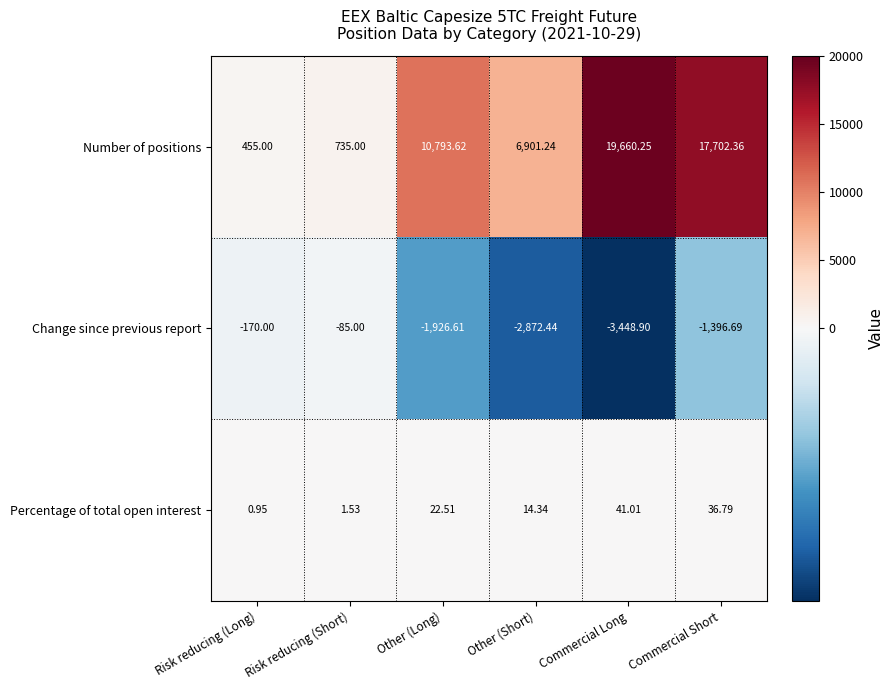

Which category has the lowest value across all series?

Commercial Long